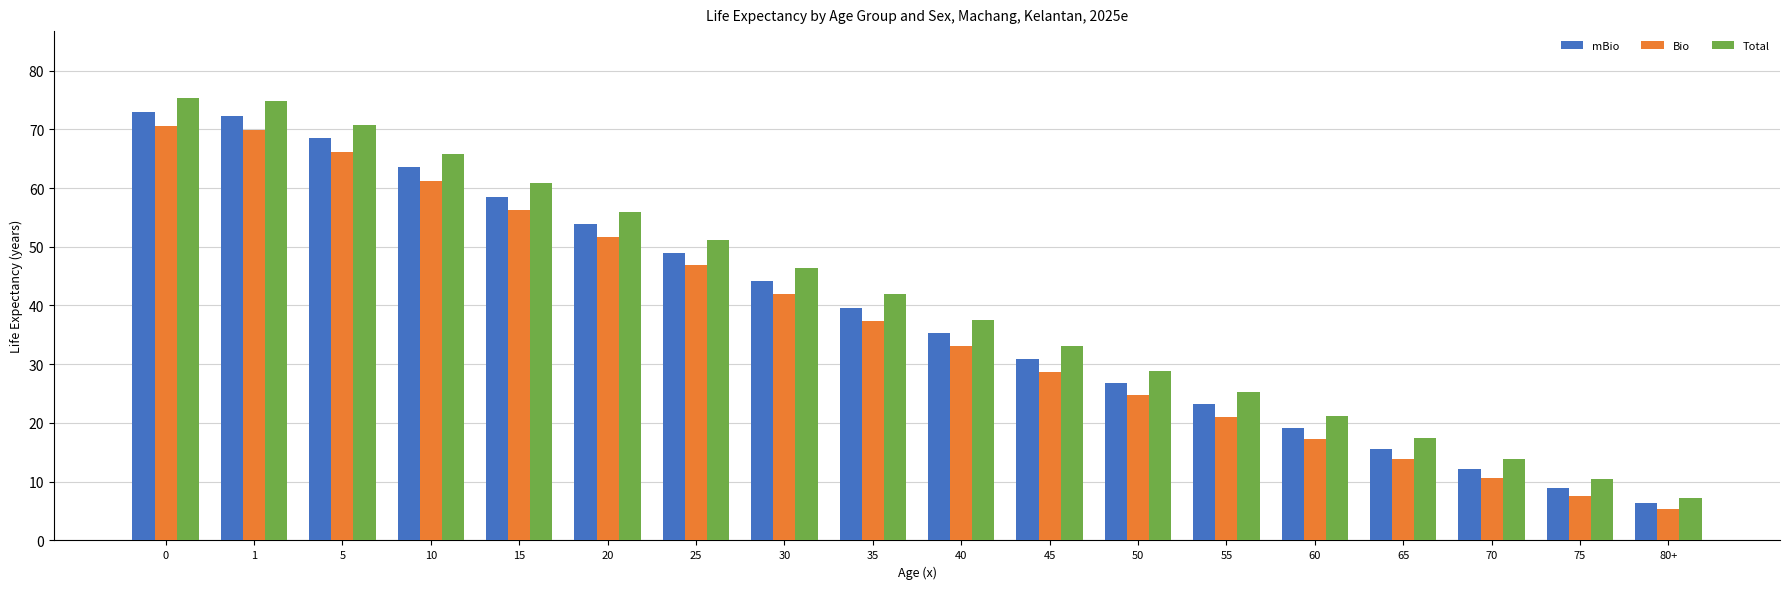

What is the total value across all series at 70?

36.6